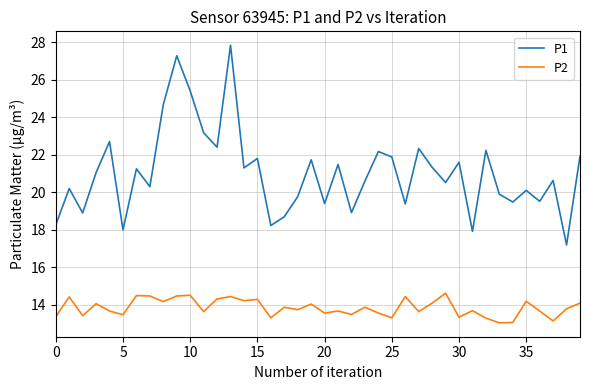

What is the difference between the maximum and minimum values in the P2 series?

1.6